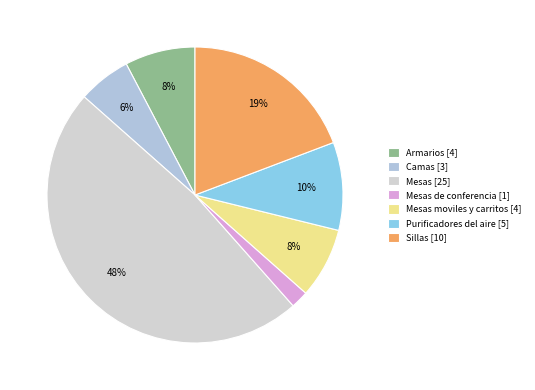

How many segments does this pie chart have?

7